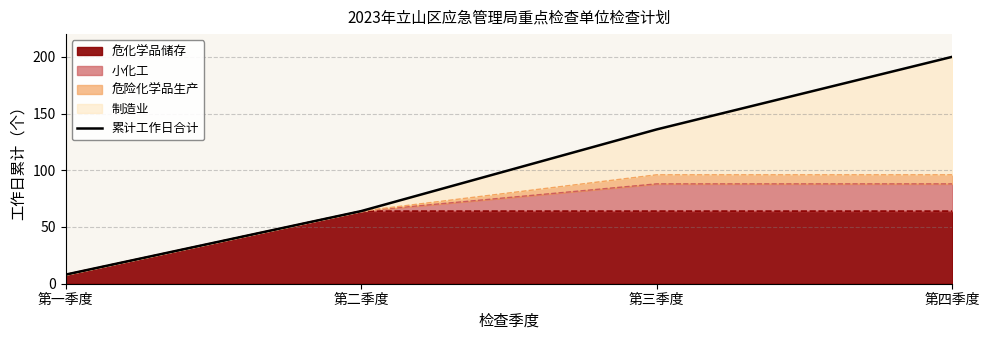

The chart shows a value of 8 at 第一季度. True or false?

True